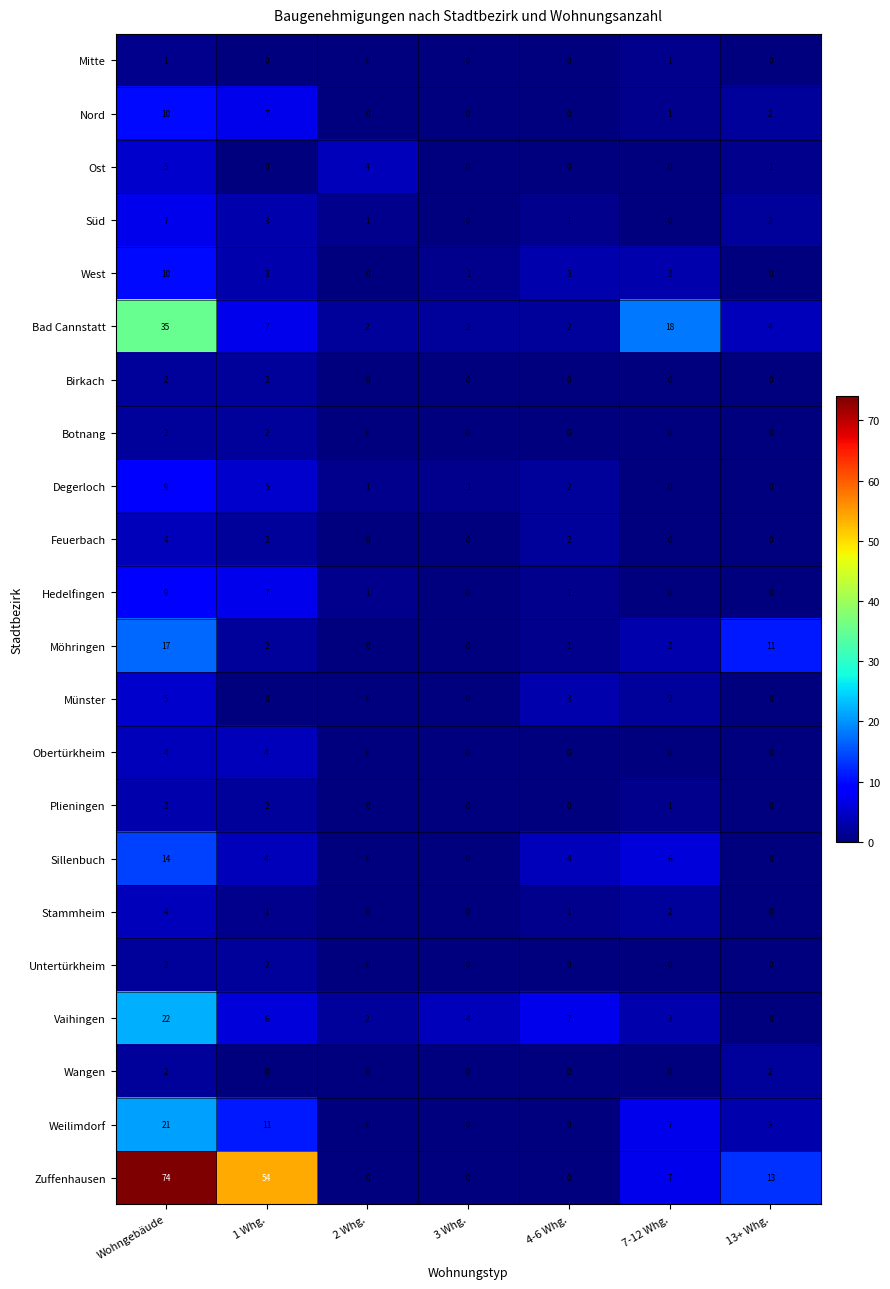

The value of Wangen at Wohngebäude is 3. True or false?

False